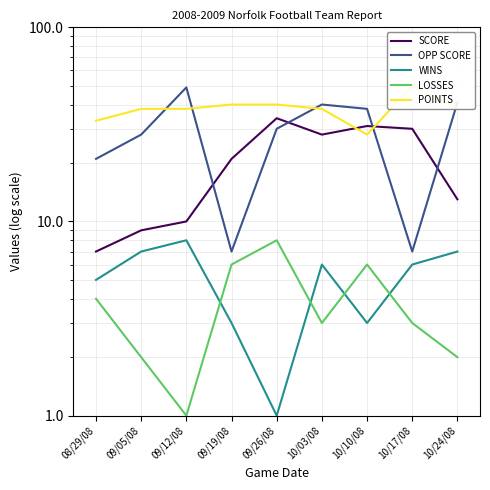

Reading right to left, what are all the values shown in this chart?

SCORE: 13	30	31	28	34	21	10	9	7
OPP SCORE: 41	7	38	40	30	7	49	28	21
WINS: 7	6	3	6	1	3	8	7	5
LOSSES: 2	3	6	3	8	6	1	2	4
POINTS: 38	50	28	38	40	40	38	38	33